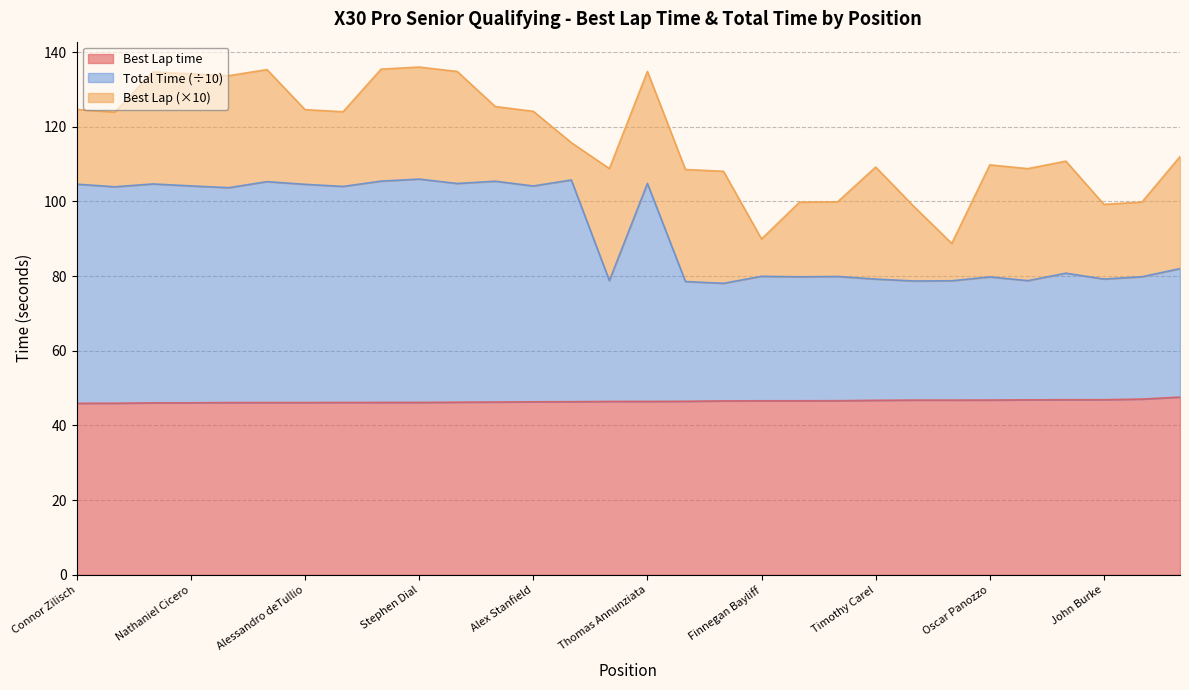

Is it true that Best Lap time equals 46.9 at John Burke?

True